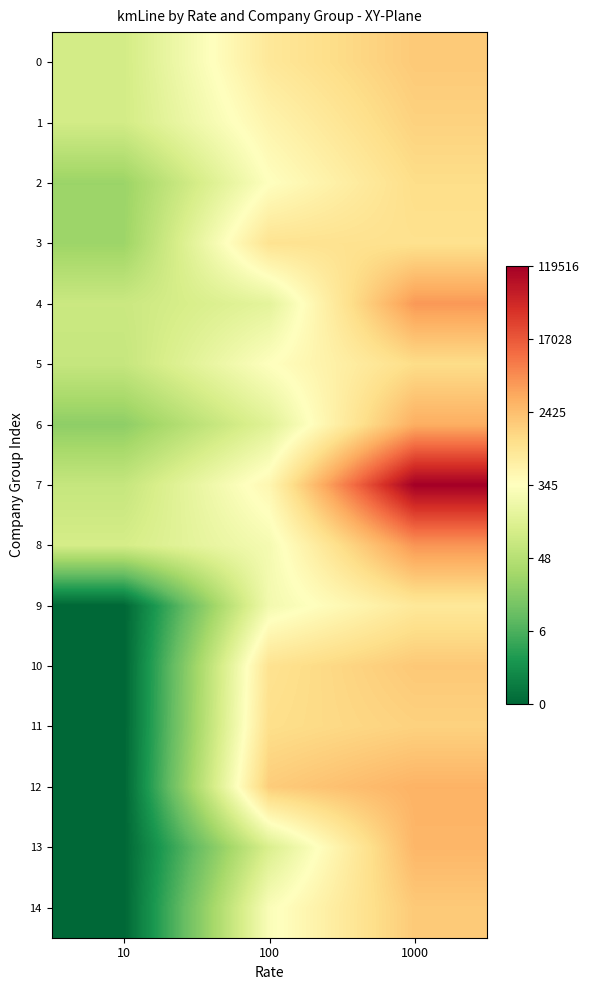

Which series has the largest total across all categories?

7